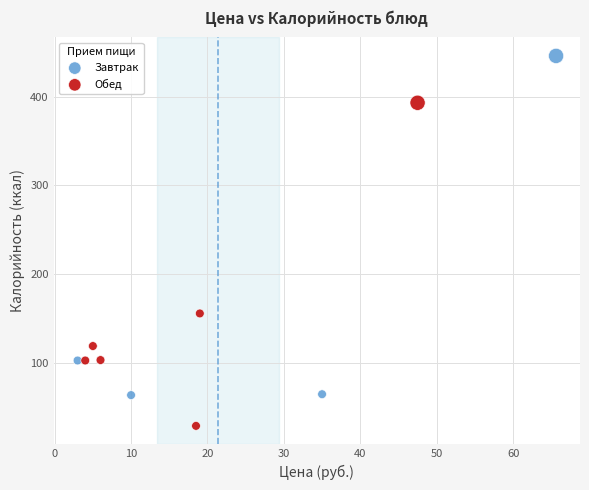

Which series reaches the maximum Y coordinate?

Завтрак